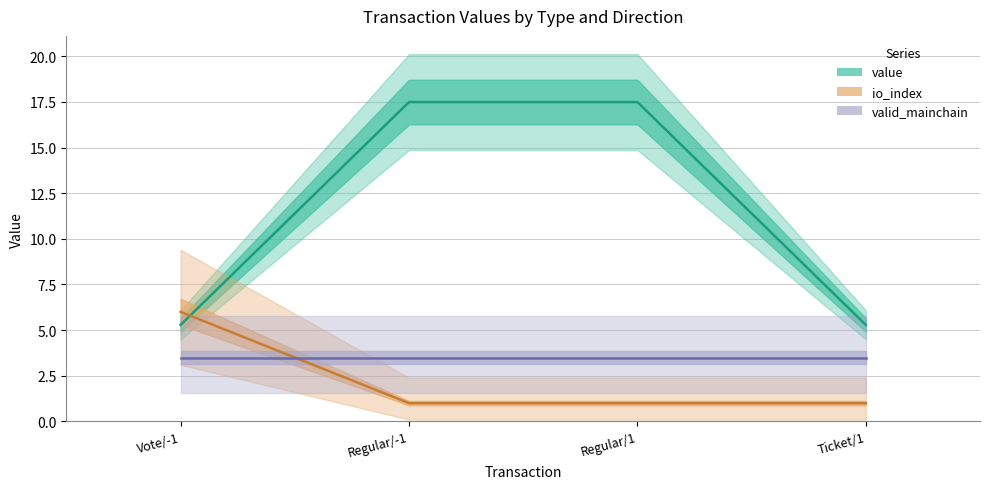

Is this an area chart (filled region under the line)?

No